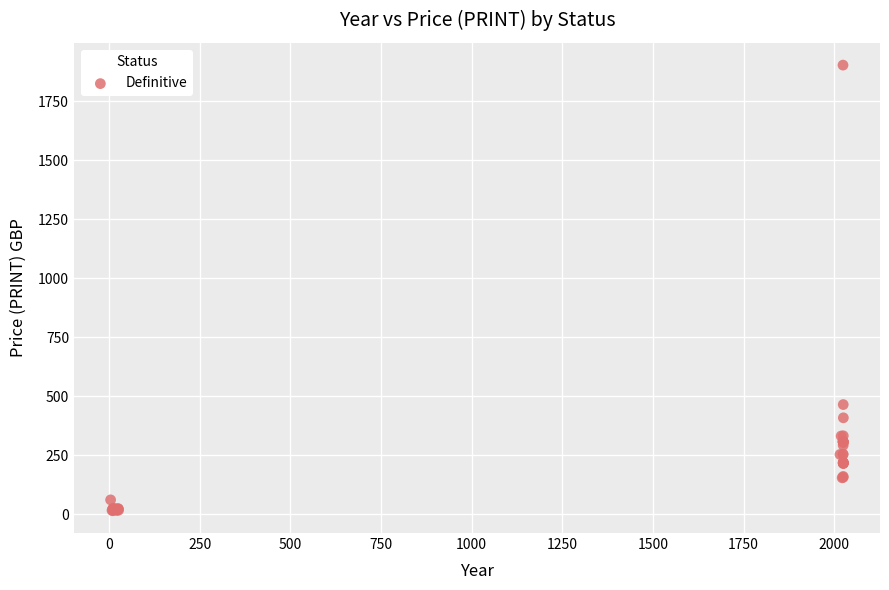

What Y value in the scatter plot is closest to 959?

465.3